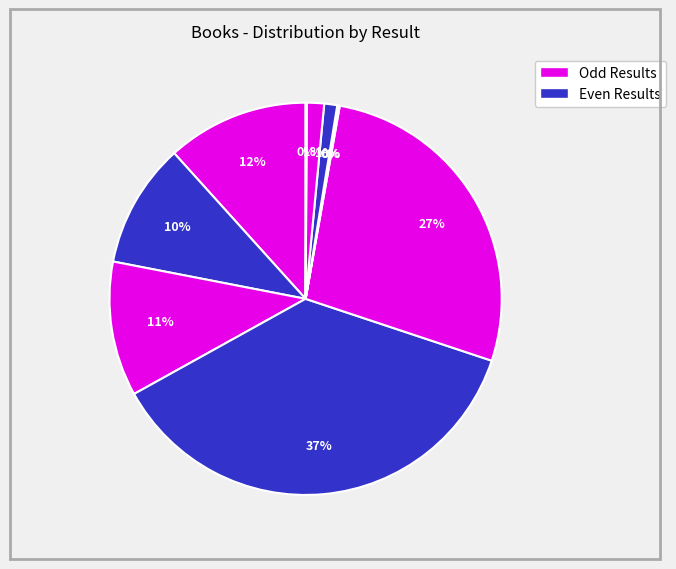

How many slices are in this pie chart?

10